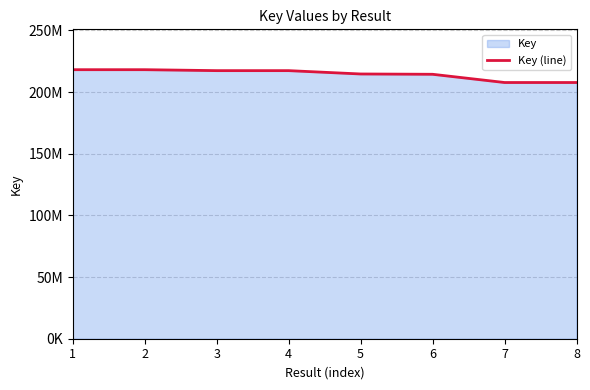

True or false: the data has more than 2 interior local peaks.

False